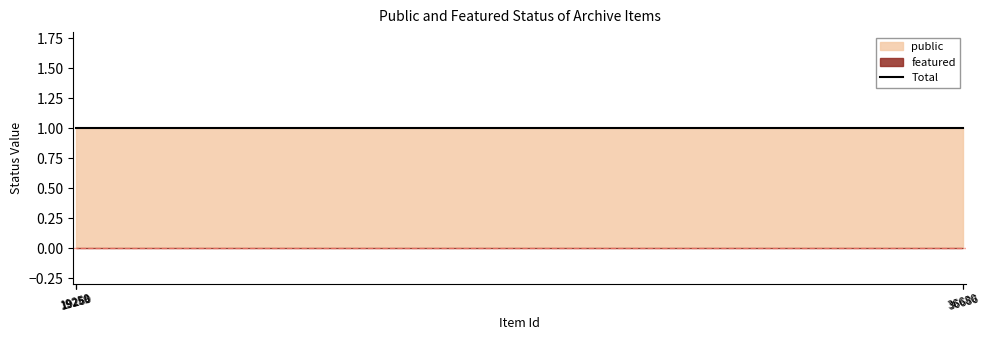

True or false: featured and public intersect in this chart.

False